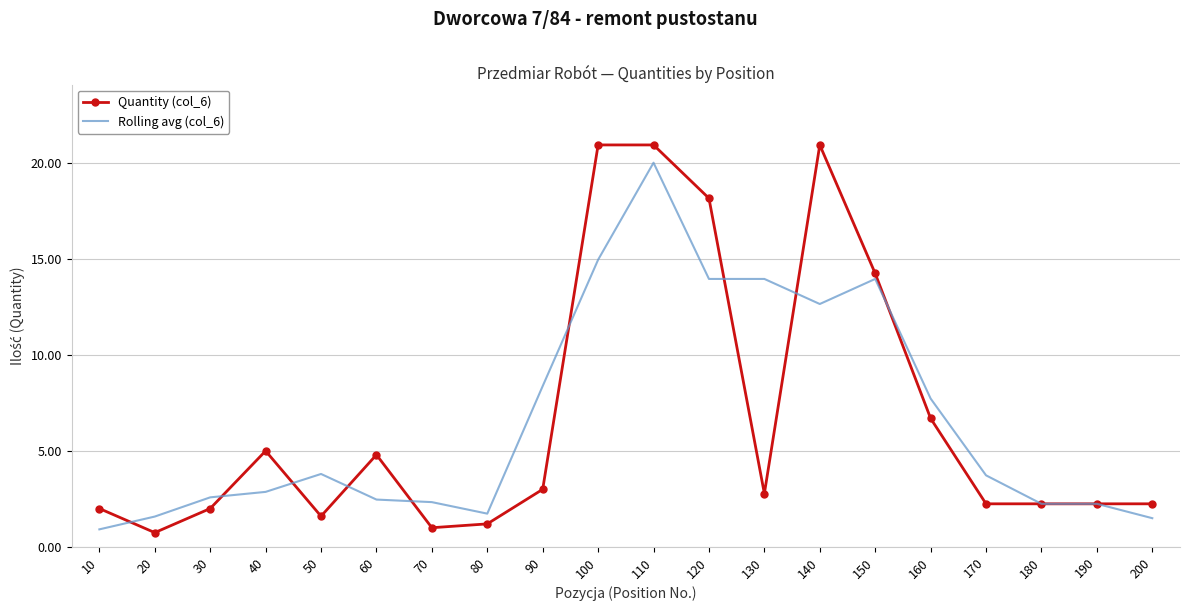

What is the difference between the Quantity (col_6) values at 110 and 90?

17.9